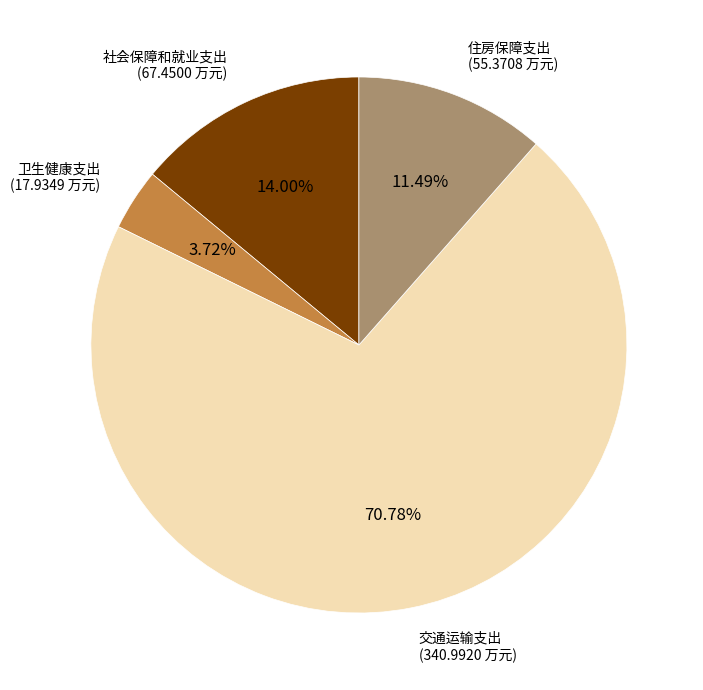

Is there a majority slice in this chart?

Yes